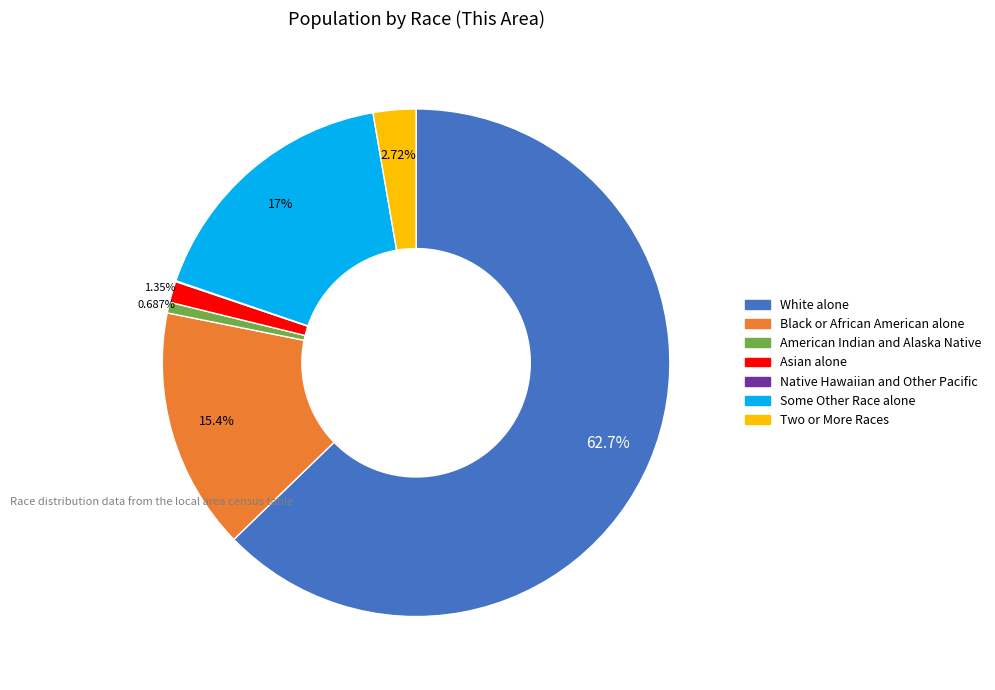

Between Asian alone and Black or African American alone, which is larger?

Black or African American alone